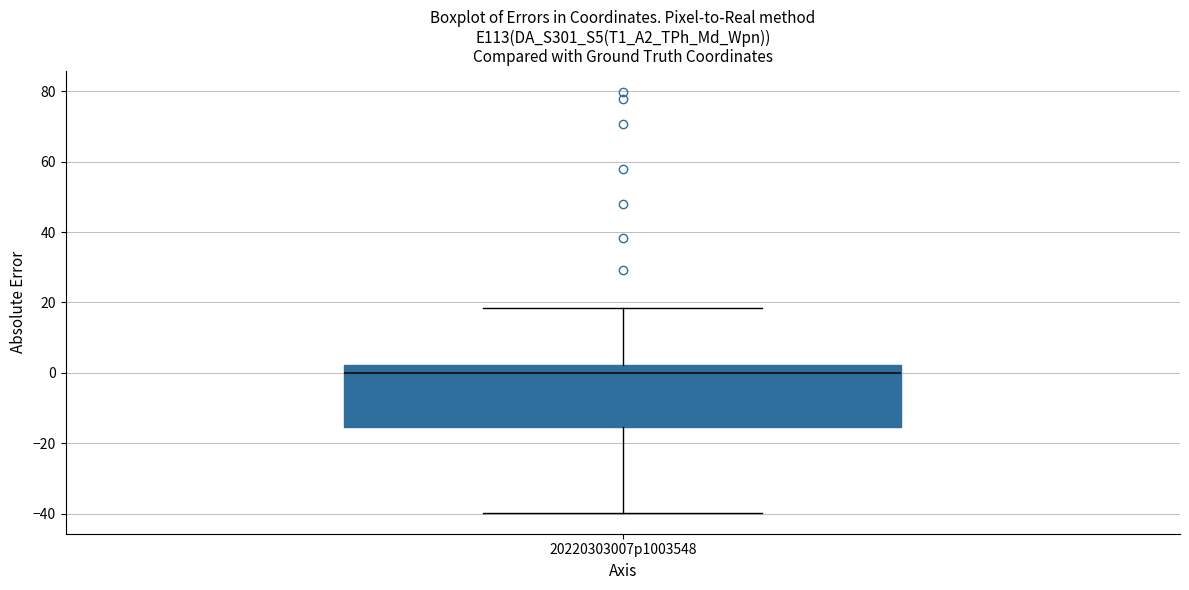

Transcribe this box plot: give where the median line is, the range the box spans, and where the two whiskers end, as read against the y-axis. The values are not printed on the chart, so give them approximately, as read against the axis.

median 0, box -16 to 2, whiskers -40 to 18